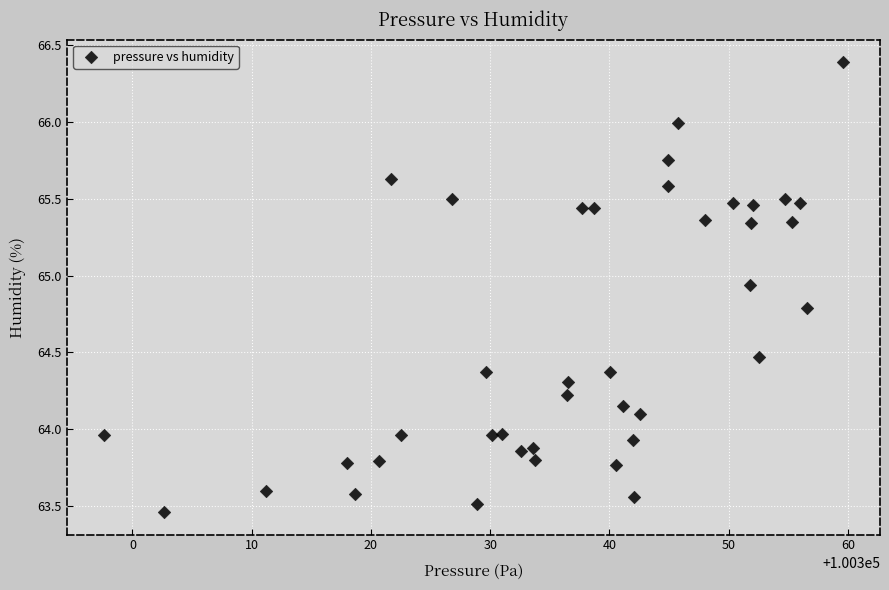

What is the range of X values (max minus min)?

62.0